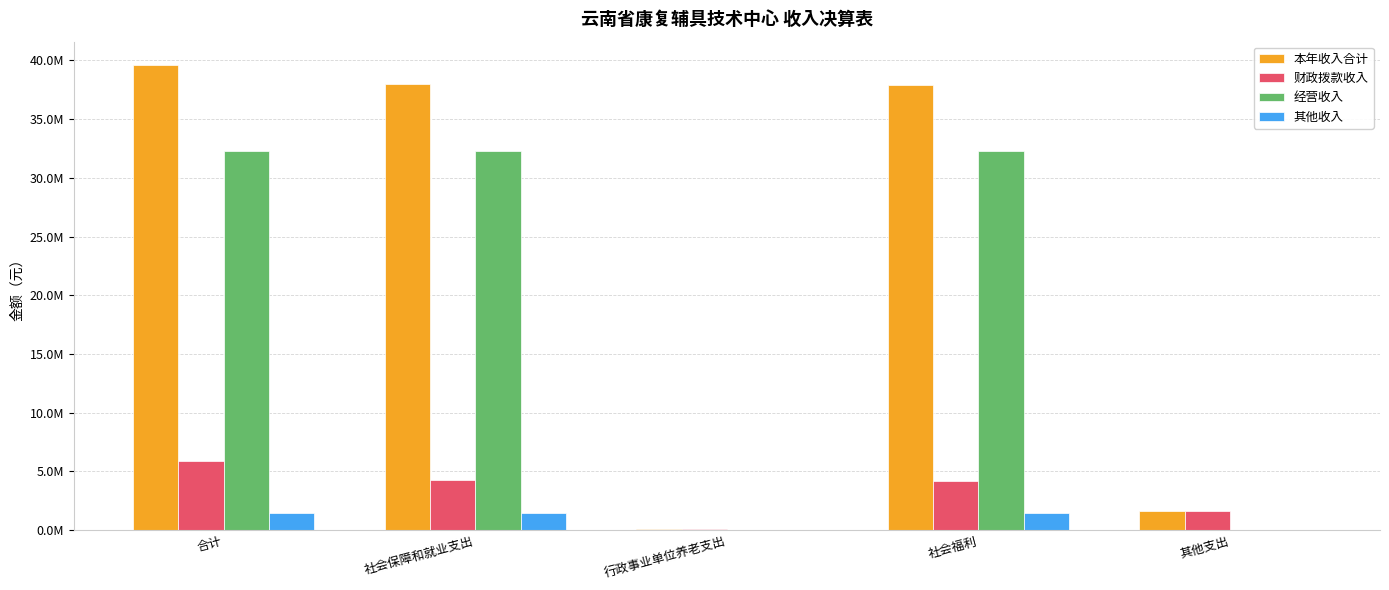

Is it true that 财政拨款收入 equals 96390.0 at 行政事业单位养老支出?

True